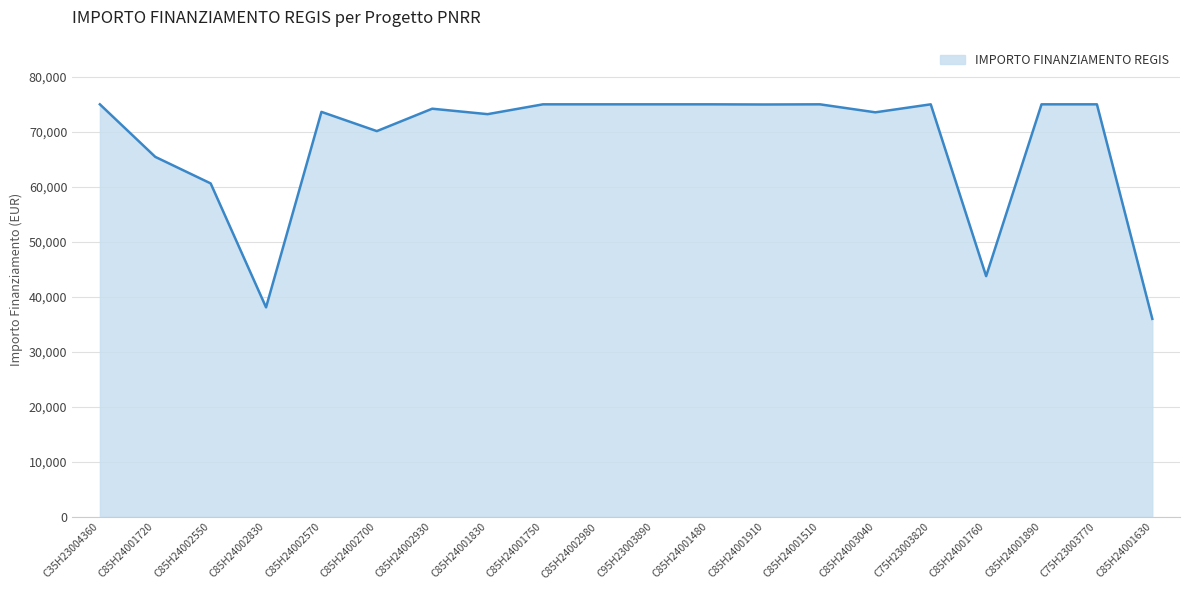

Is it true that the value at C75H23003820 is 75000.0?

True